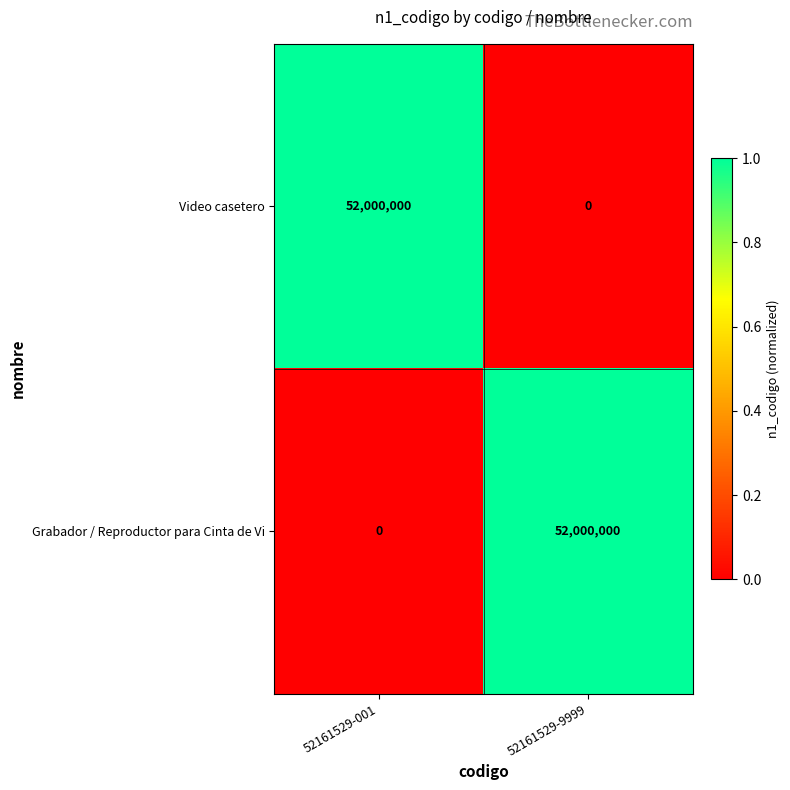

What is the maximum value for Video casetero?

52000000